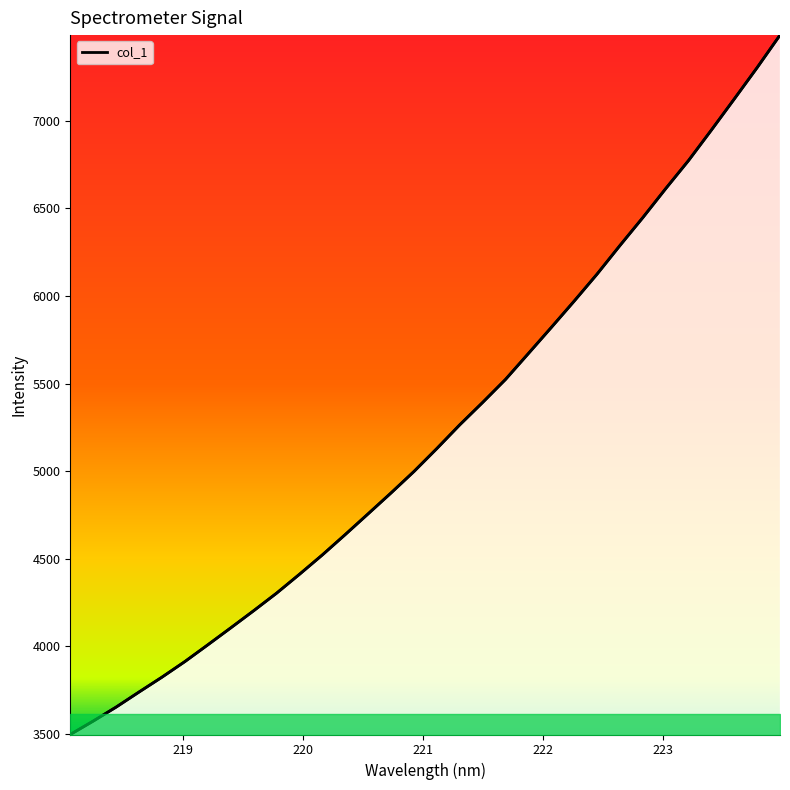

Does the chart display data point markers on the line(s)?

No